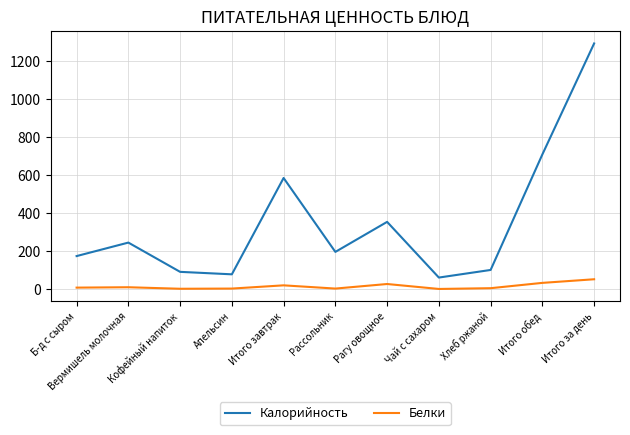

The value of Белки at Кофейный напиток is 1. True or false?

True